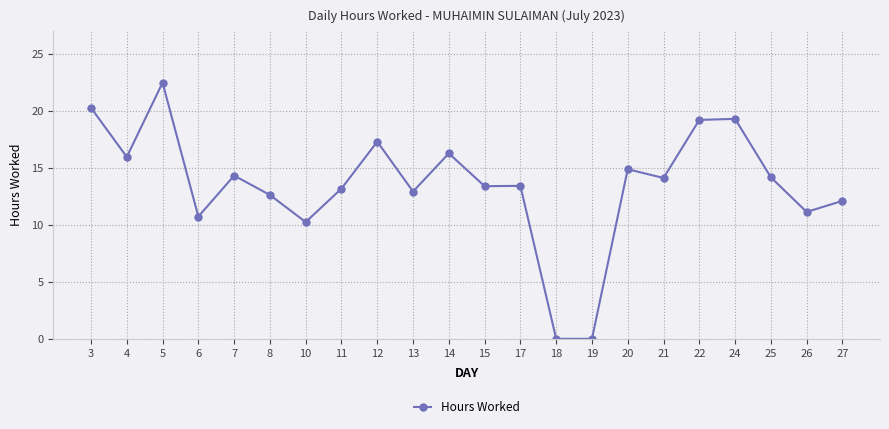

Is it true that the value at 19 is 0.0?

True